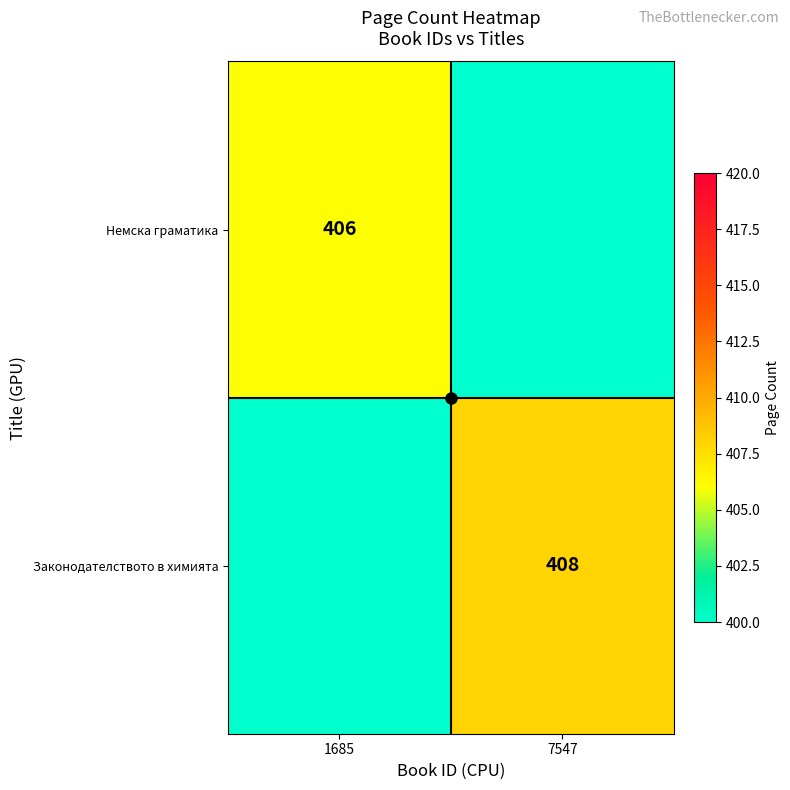

Count the Немска граматика values in the range 0 to 406.

2